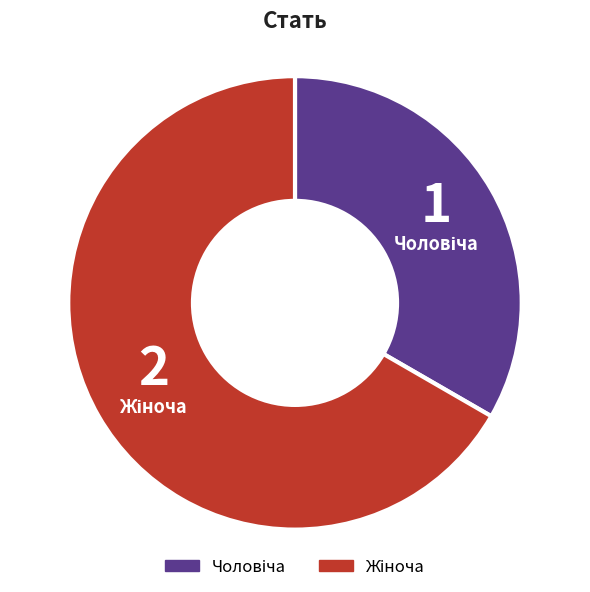

Does any single category account for the majority?

Yes